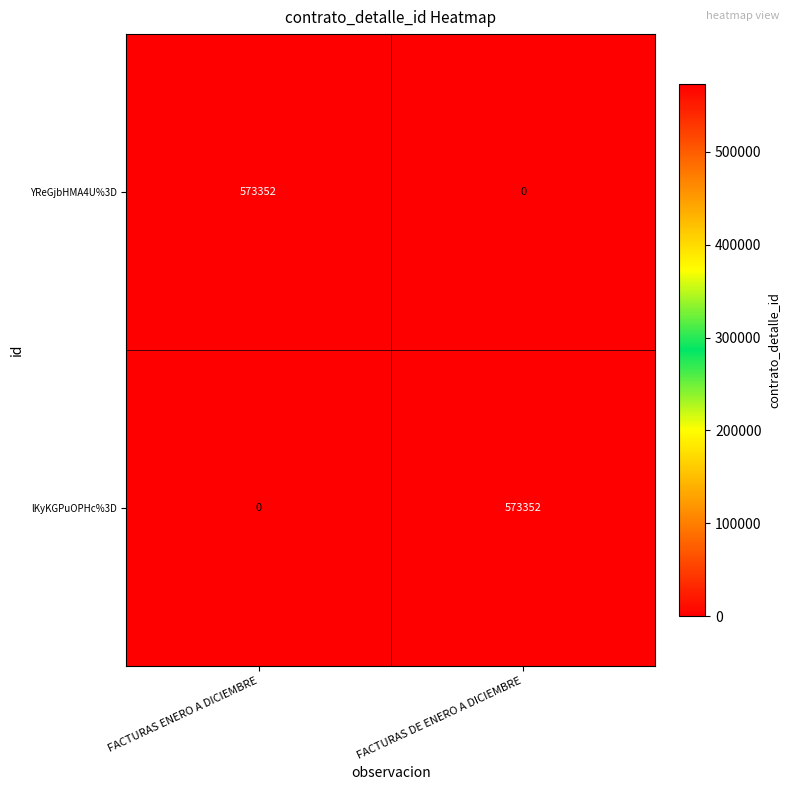

Is it true that YReGjbHMA4U%3D equals 173942 at FACTURAS ENERO A DICIEMBRE?

False